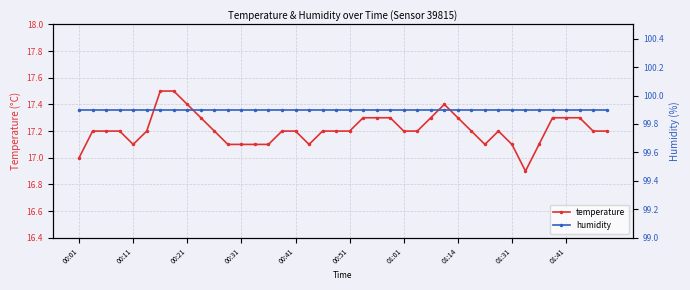

What is the minimum value shown in the chart?

16.9